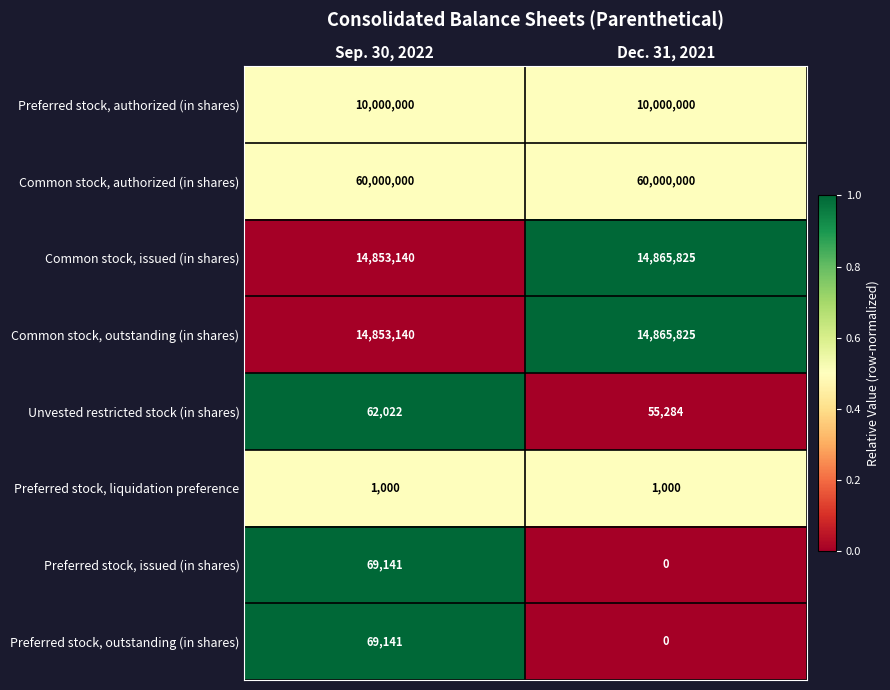

Reading left to right, transcribe all the data shown in this chart.

Preferred stock, authorized (in shares): 10000000	10000000
Common stock, authorized (in shares): 60000000	60000000
Common stock, issued (in shares): 14853140	14865825
Common stock, outstanding (in shares): 14853140	14865825
Unvested restricted stock (in shares): 62022	55284
Preferred stock, liquidation preference: 1000	1000
Preferred stock, issued (in shares): 69141	0
Preferred stock, outstanding (in shares): 69141	0